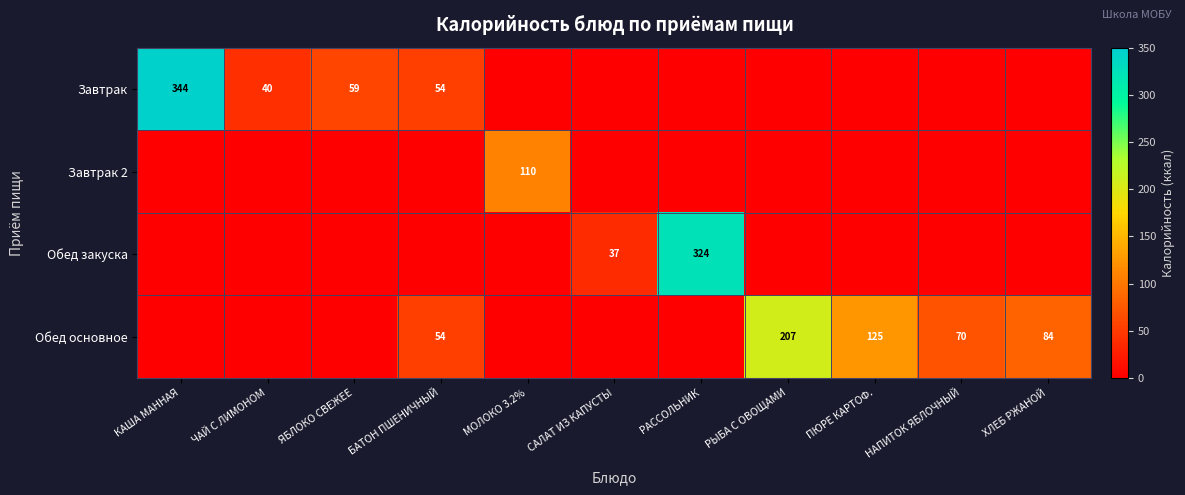

Is it true that Завтрак equals 463 at КАША МАННАЯ?

False